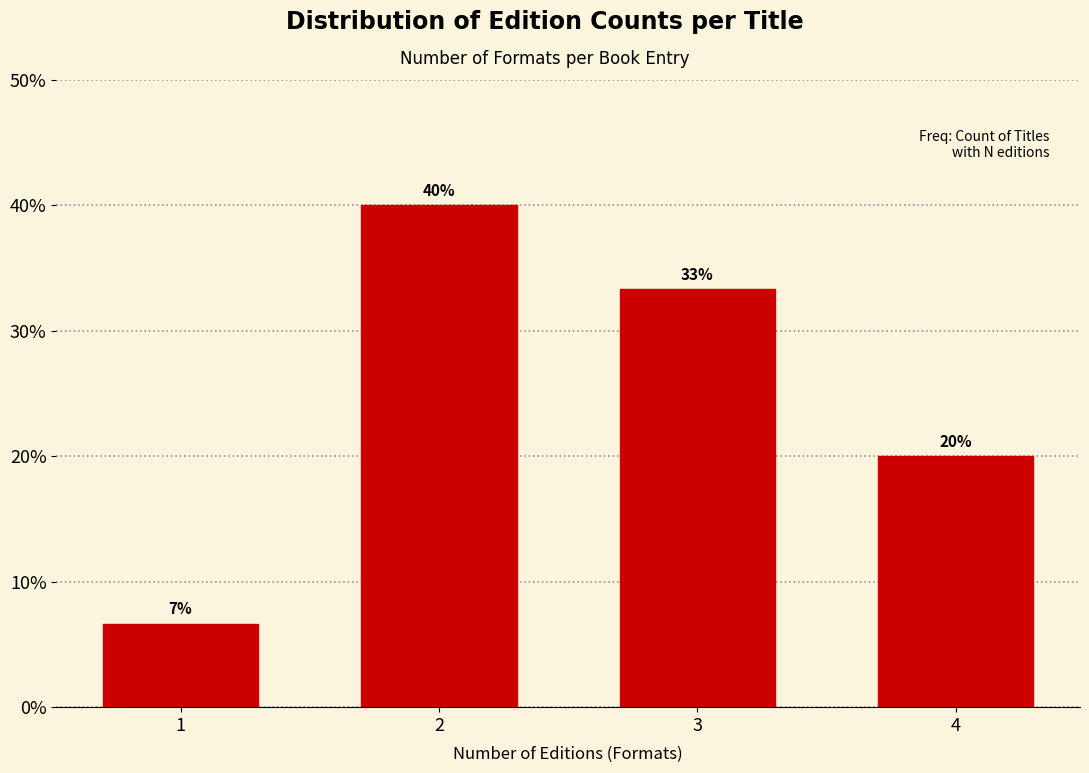

What is the minimum value shown in the chart?

6.7